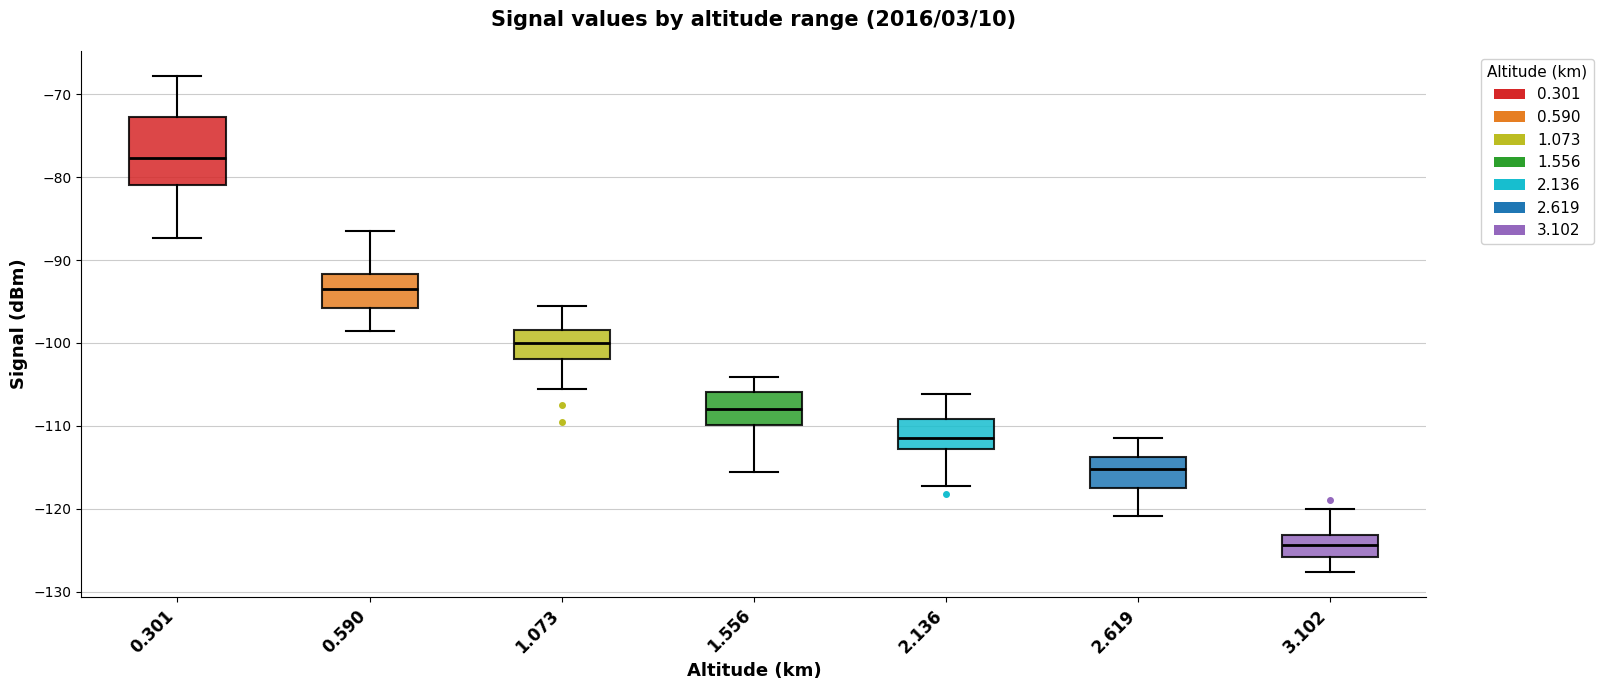

Comparing the boxes themselves (not the whiskers), which one is the tallest?

0.301